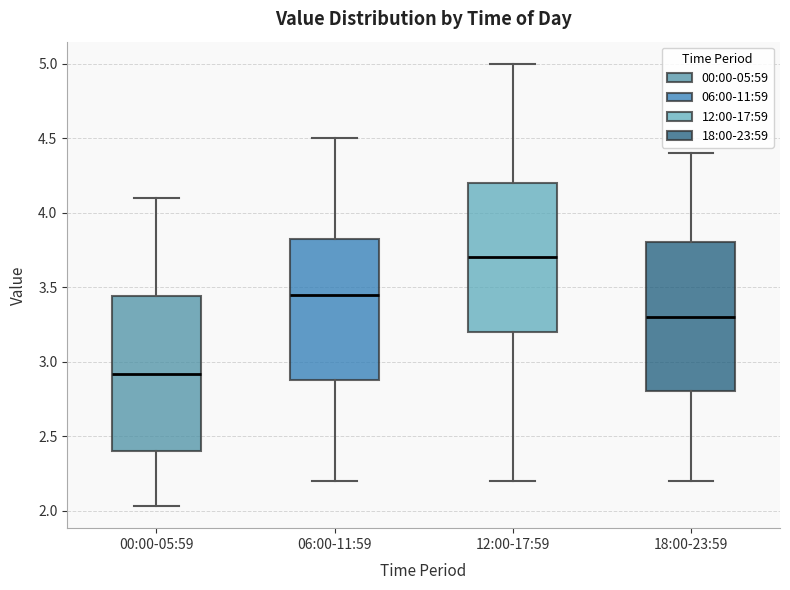

Reading left to right, transcribe this box plot: for each box, give where its median line is, the range the box spans, and where its two whiskers end, as read against the y-axis. The values are not printed on the chart, so give them approximately, as read against the axis.

00:00-05:59: median 2.90, box 2.40 to 3.45, whiskers 2.05 to 4.10
06:00-11:59: median 3.45, box 2.90 to 3.85, whiskers 2.20 to 4.50
12:00-17:59: median 3.70, box 3.20 to 4.20, whiskers 2.20 to 5.00
18:00-23:59: median 3.30, box 2.80 to 3.80, whiskers 2.20 to 4.40